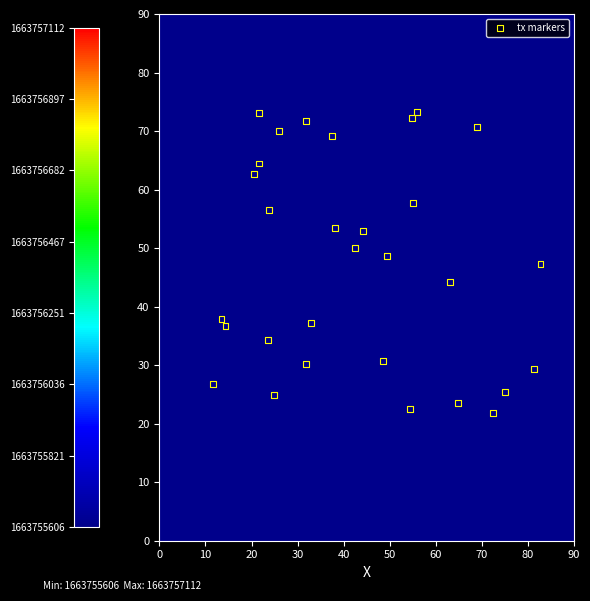

Count the number of points in this scatter plot.

30